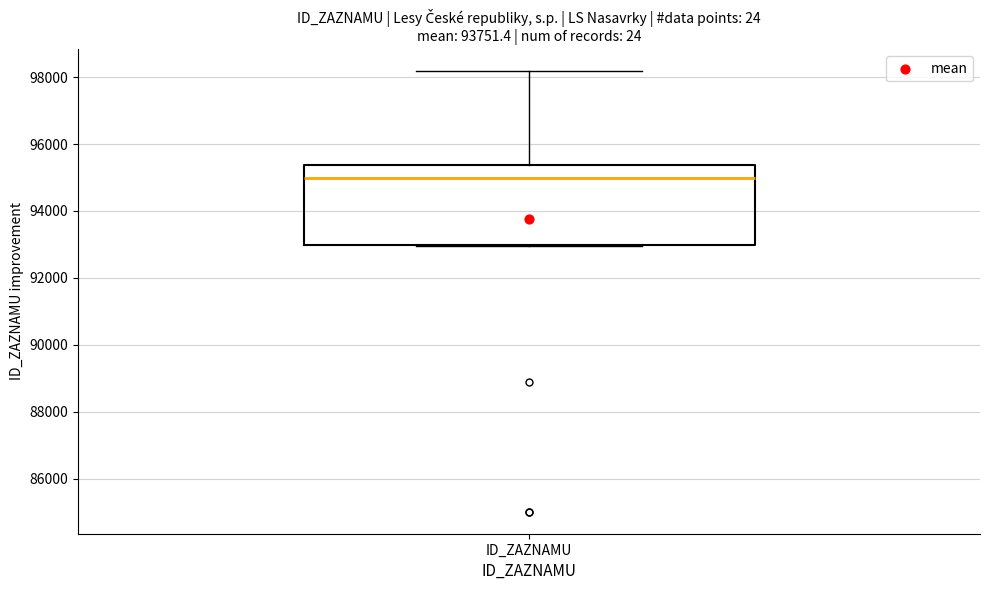

Read this box plot against the y-axis: the position of the median line, the range covered by the box, and the ends of both whiskers. The values are not printed on the chart, so give them approximately, as read against the axis.

median 95000, box 93000 to 95400, whiskers 93000 to 98200